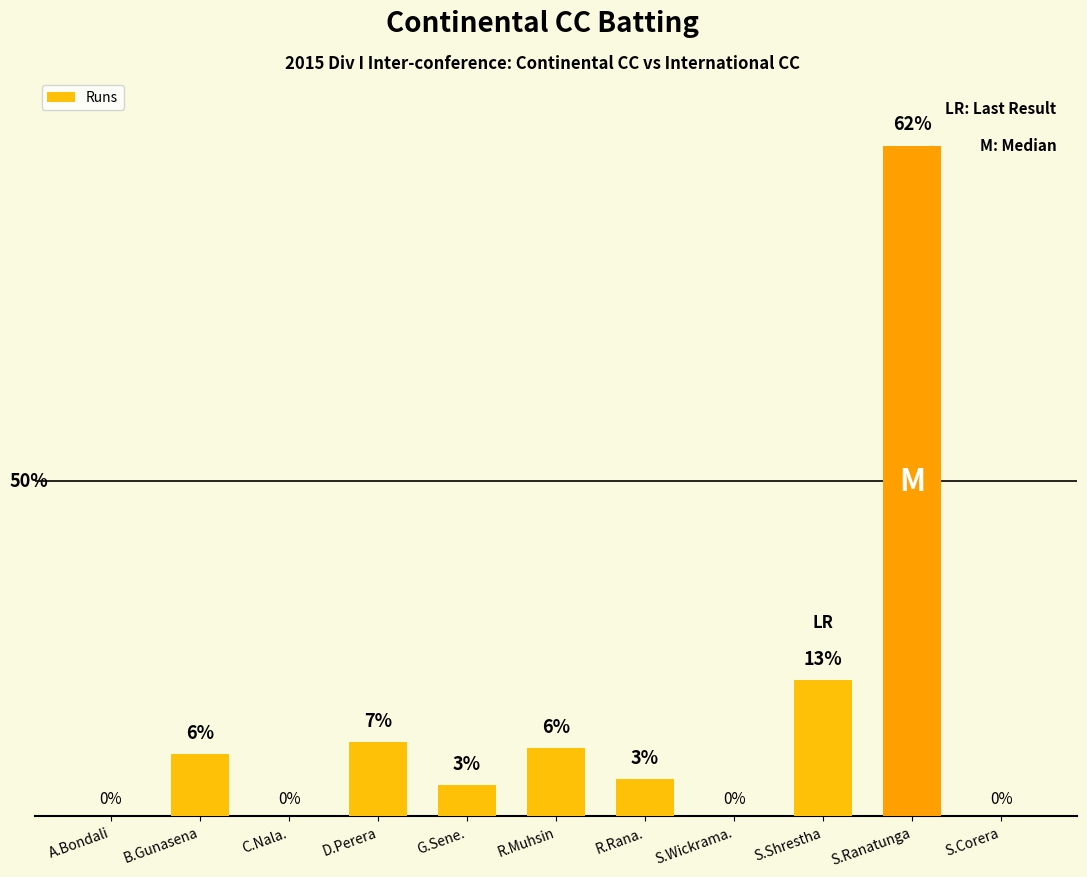

Where is the data nearest to the value 54?

S.Shrestha